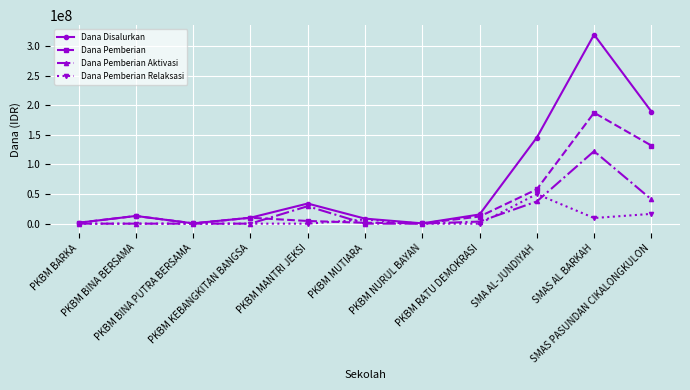

In Dana Pemberian Aktivasi, how many points are higher than both neighbors (excluding endpoints)?

2